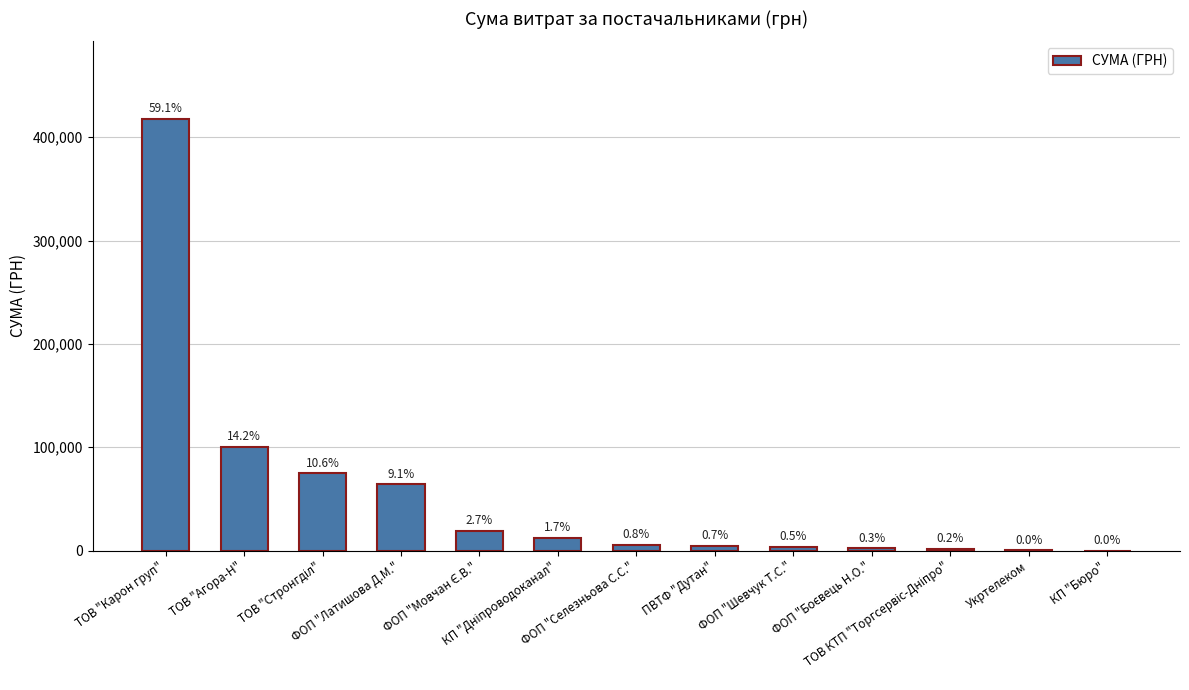

What is the change in value from КП "Дніпроводоканал" to КП "Бюро"?

-12203.5